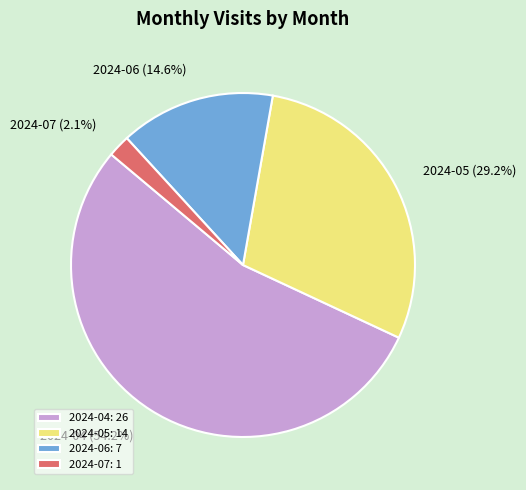

Which slice is the smallest?

2024-07